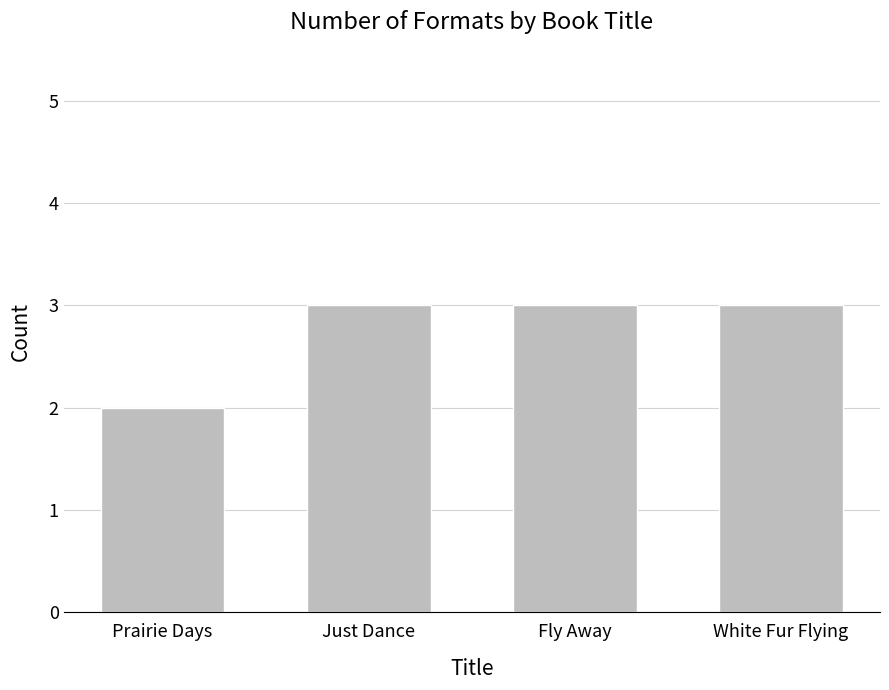

Which has a higher value, White Fur Flying or Prairie Days?

White Fur Flying